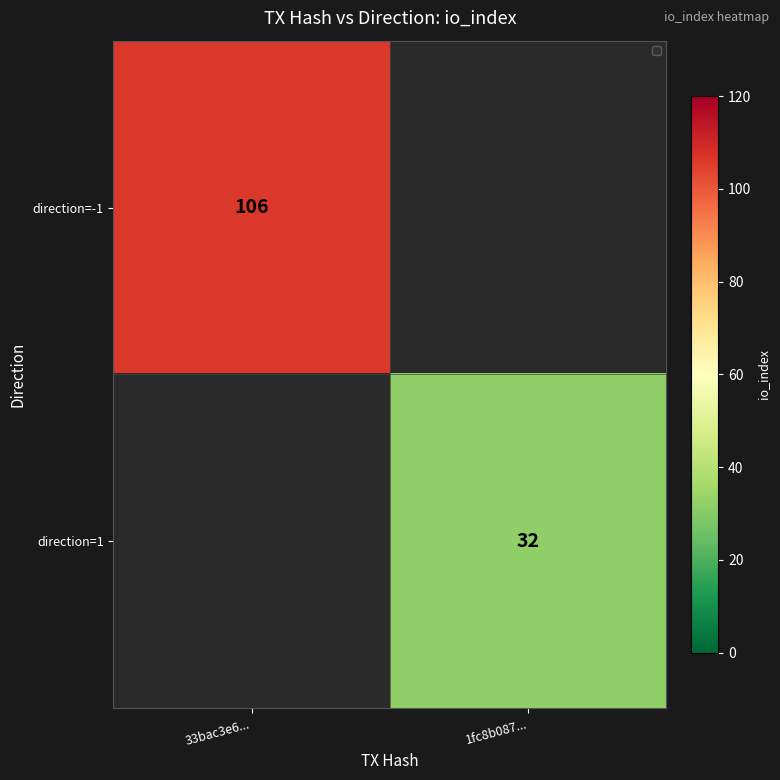

Is it true that direction=-1 equals 145 at 33bac3e6...?

False